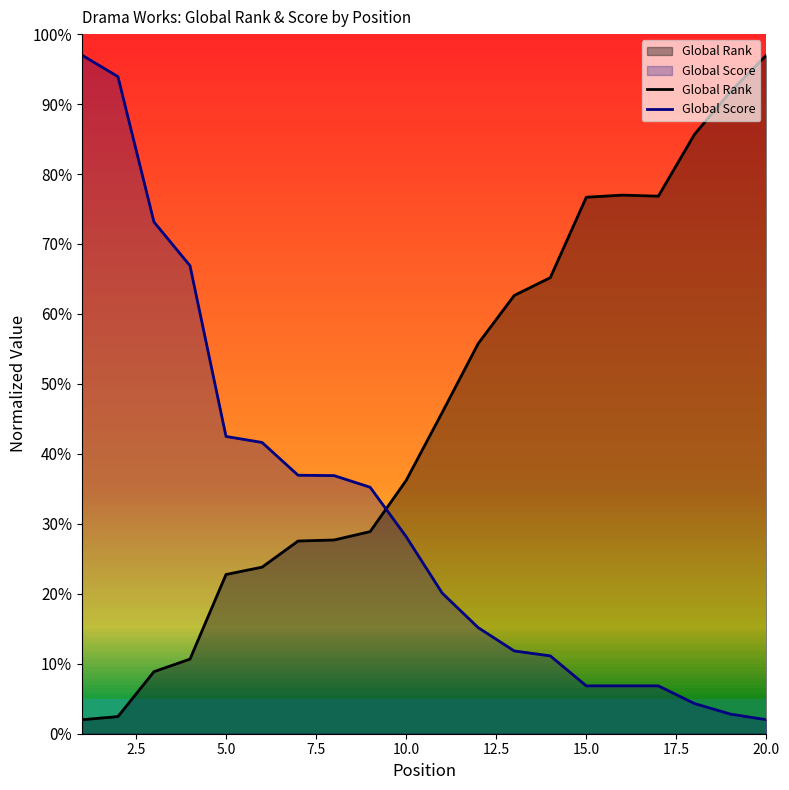

What is the average value of the Global Rank series?

46.3